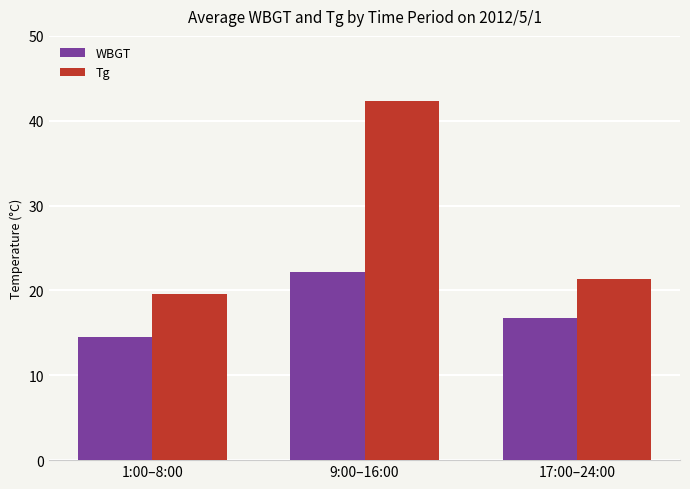

Which series changed the most between 1:00–8:00 and 17:00–24:00?

WBGT